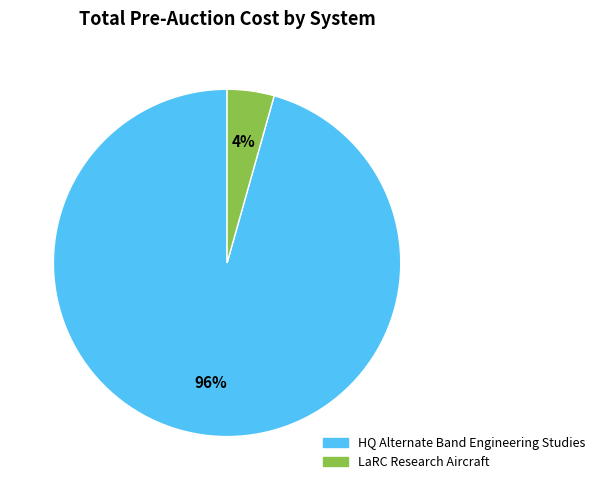

To the nearest percent, what percentage of the pie is LaRC Research Aircraft?

4%